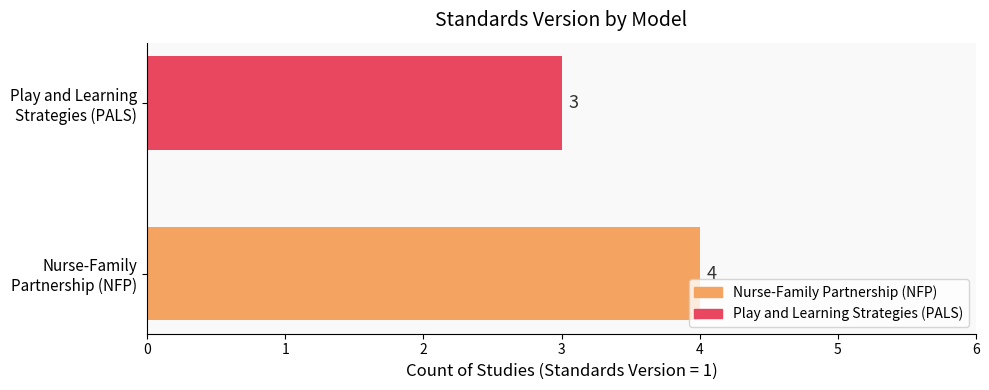

What is the sum of all values?

7